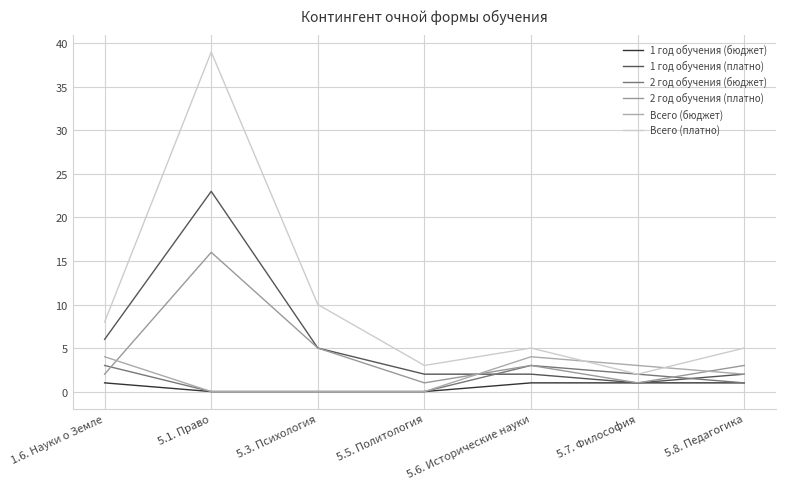

Reading right to left, what are all the values shown in this chart?

1 год обучения (бюджет): 5.8. Педагогика=1	5.7. Философия=1	5.6. Исторические науки=1	5.5. Политология=0	5.3. Психология=0	5.1. Право=0	1.6. Науки о Земле=1
1 год обучения (платно): 5.8. Педагогика=2	5.7. Философия=1	5.6. Исторические науки=2	5.5. Политология=2	5.3. Психология=5	5.1. Право=23	1.6. Науки о Земле=6
2 год обучения (бюджет): 5.8. Педагогика=1	5.7. Философия=2	5.6. Исторические науки=3	5.5. Политология=0	5.3. Психология=0	5.1. Право=0	1.6. Науки о Земле=3
2 год обучения (платно): 5.8. Педагогика=3	5.7. Философия=1	5.6. Исторические науки=3	5.5. Политология=1	5.3. Психология=5	5.1. Право=16	1.6. Науки о Земле=2
Всего (бюджет): 5.8. Педагогика=2	5.7. Философия=3	5.6. Исторические науки=4	5.5. Политология=0	5.3. Психология=0	5.1. Право=0	1.6. Науки о Земле=4
Всего (платно): 5.8. Педагогика=5	5.7. Философия=2	5.6. Исторические науки=5	5.5. Политология=3	5.3. Психология=10	5.1. Право=39	1.6. Науки о Земле=8